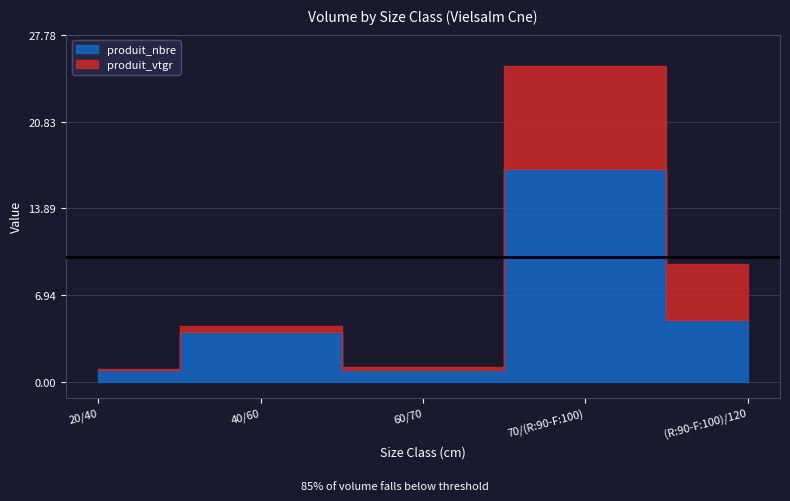

Read the produit_nbre value at 60/70.

1.0